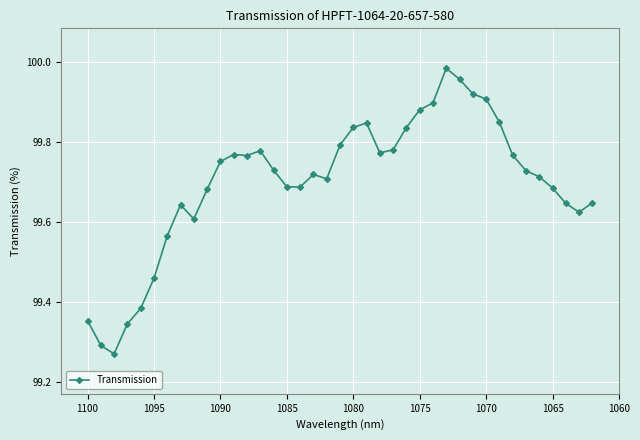

What is the maximum value shown in the chart?

100.0